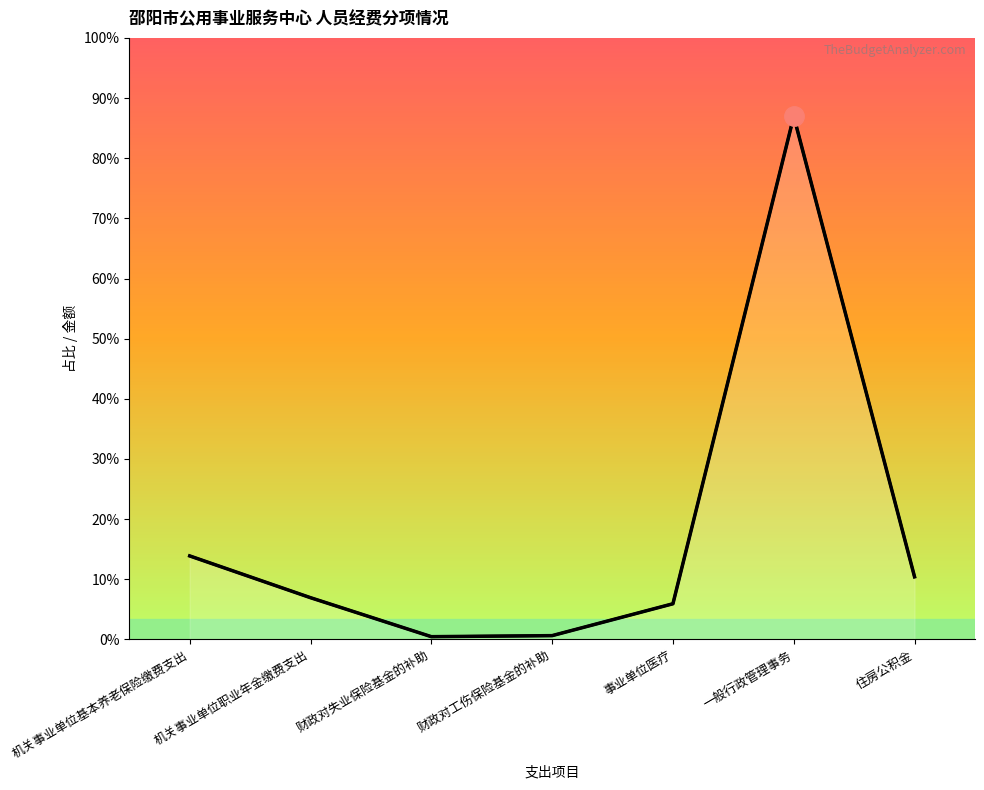

Which label corresponds to the smallest value in the chart?

财政对失业保险基金的补助